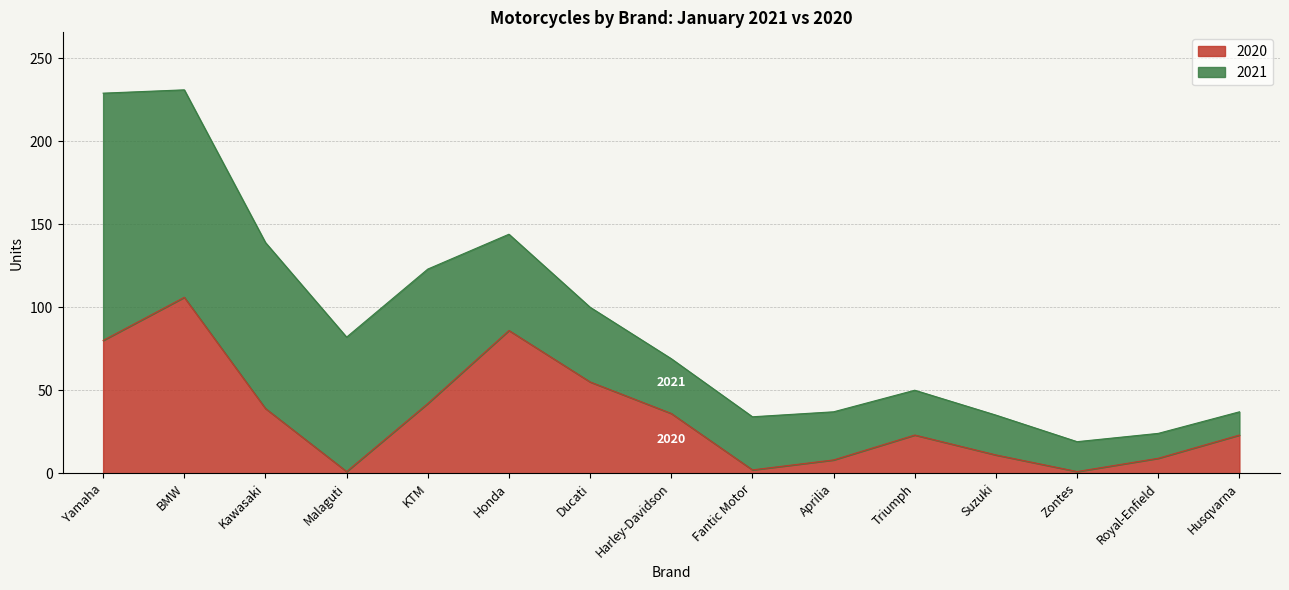

Rank the categories by value from highest to lowest.

BMW, Honda, Yamaha, Ducati, KTM, Kawasaki, Harley-Davidson, Triumph, Husqvarna, Suzuki, Royal-Enfield, Aprilia, Fantic Motor, Malaguti, Zontes